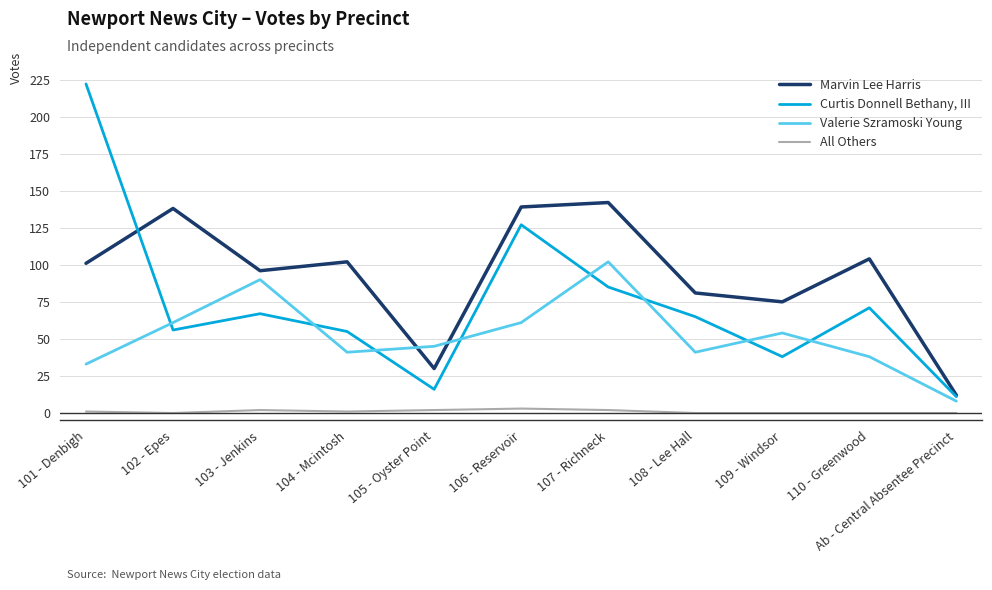

At which category is the sum across all series the highest?

101 - Denbigh